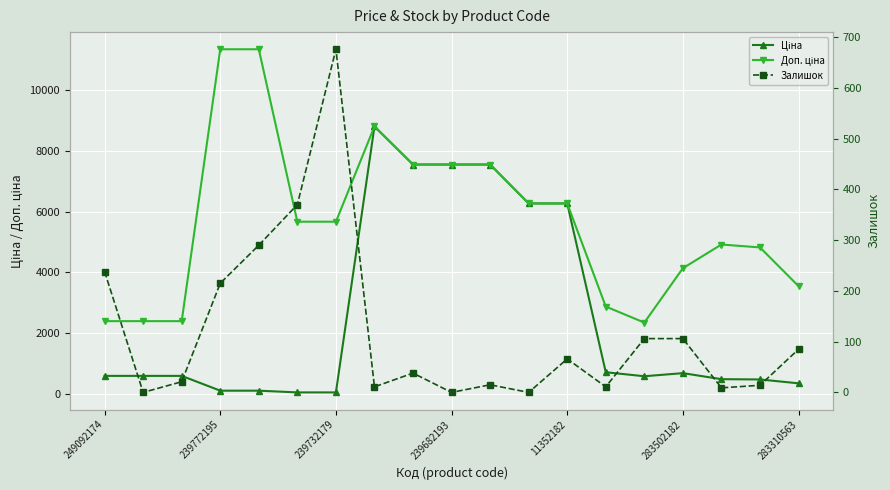

What is the value of the Доп. ціна point at the 10th from the left?

7545.9